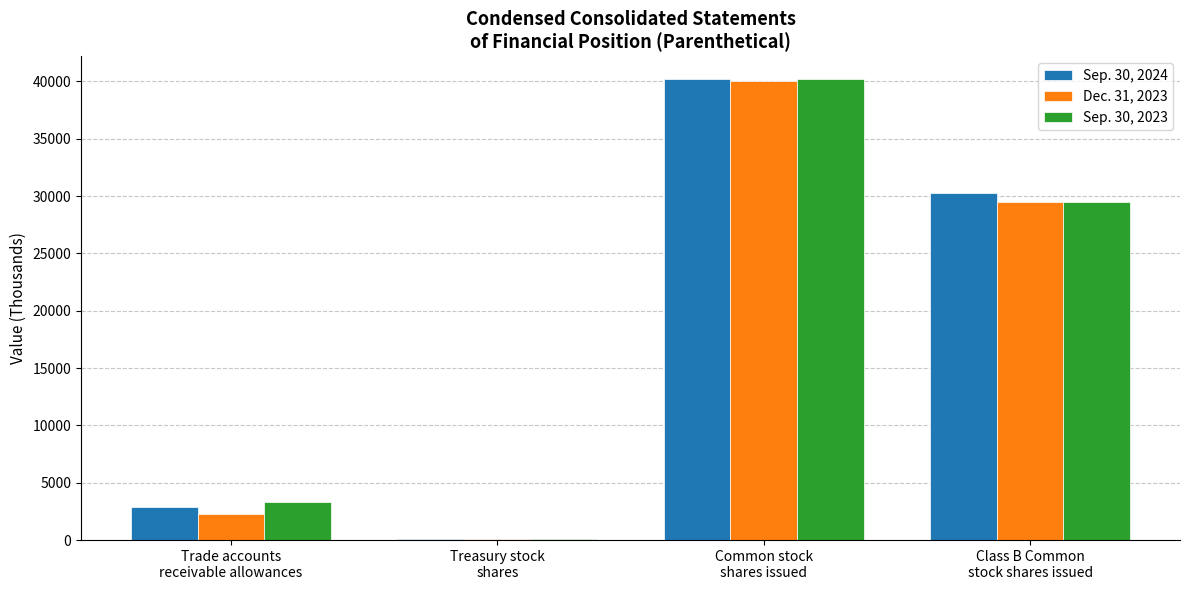

At which category is the sum across all series the highest?

Common stock
shares issued